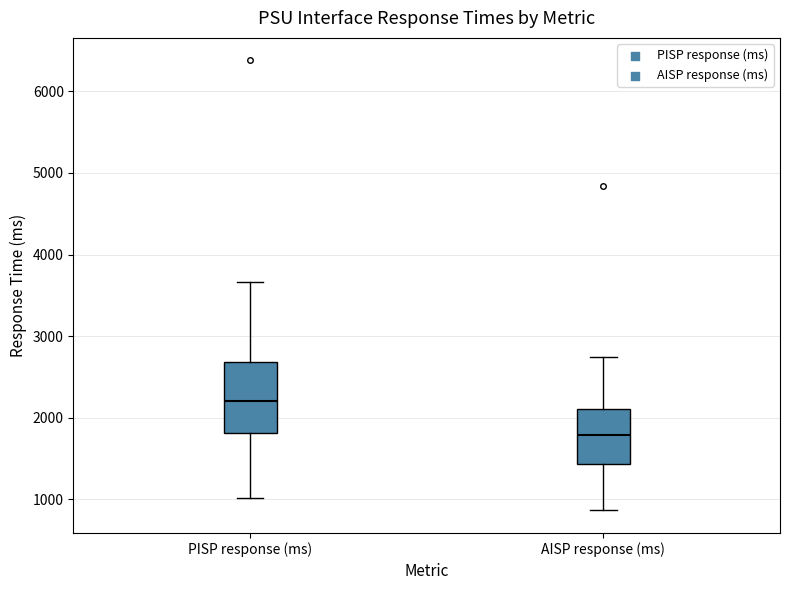

Where does the lower whisker of the box for AISP response (ms) end on the y-axis? The values are not printed on the chart, so give them approximately, as read against the axis.

900